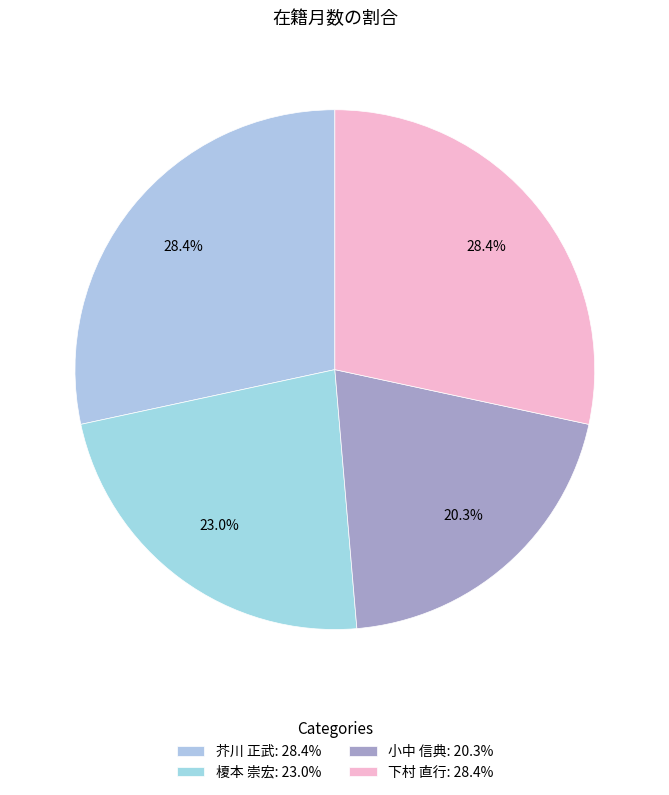

To the nearest percent, what is the combined percentage of 小中 信典 and 芥川 正武?

49%